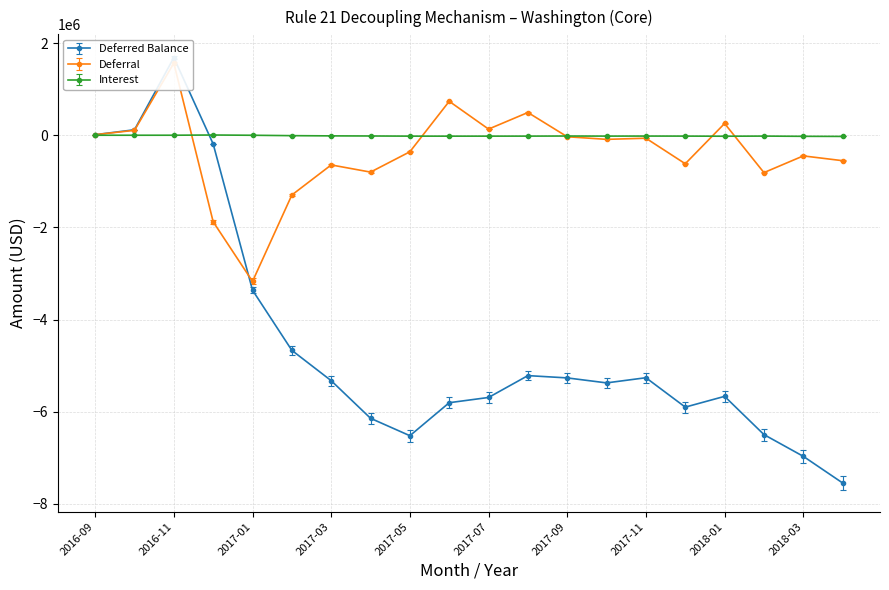

The Deferral series shows 177996.6 at 2016-10. True or false?

False